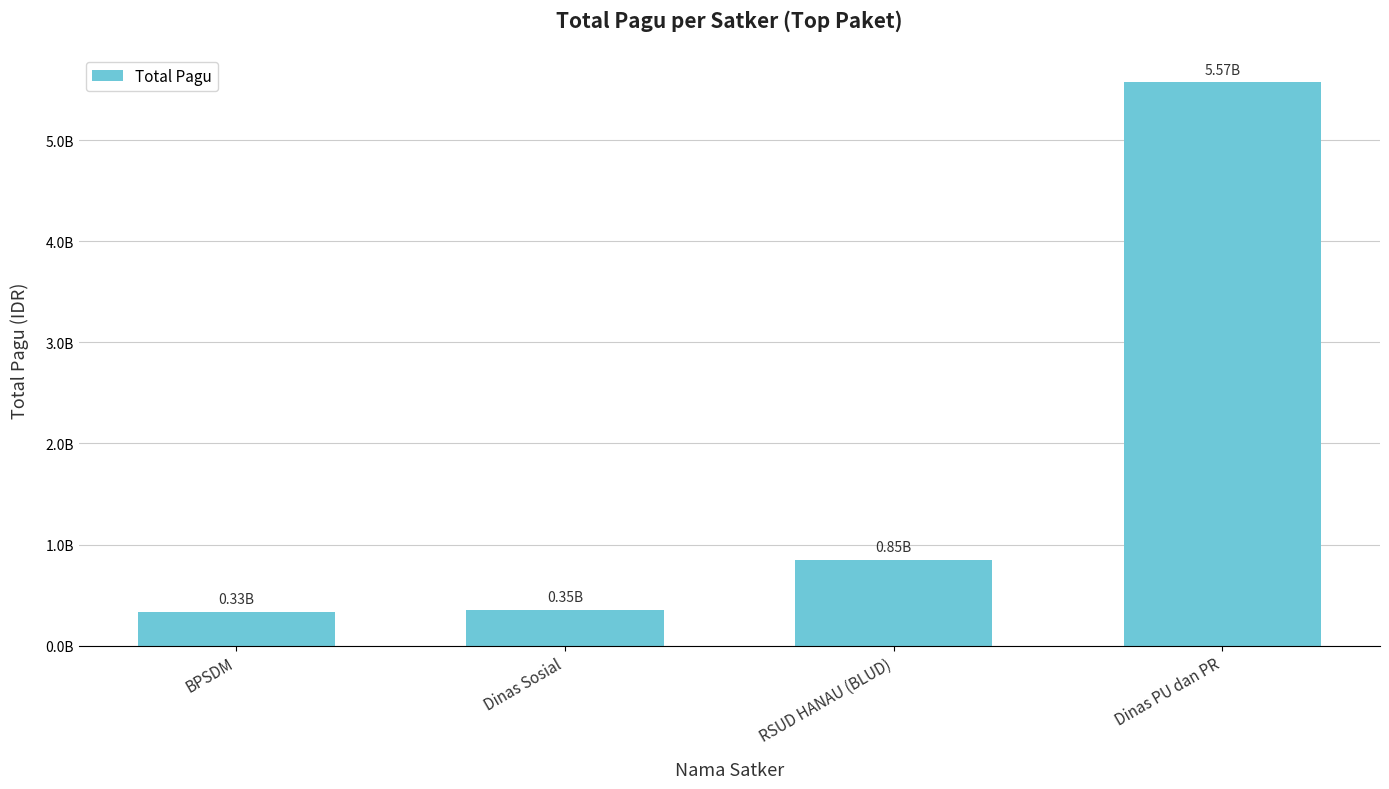

Between RSUD HANAU (BLUD) and Dinas PU dan PR, which is larger?

Dinas PU dan PR